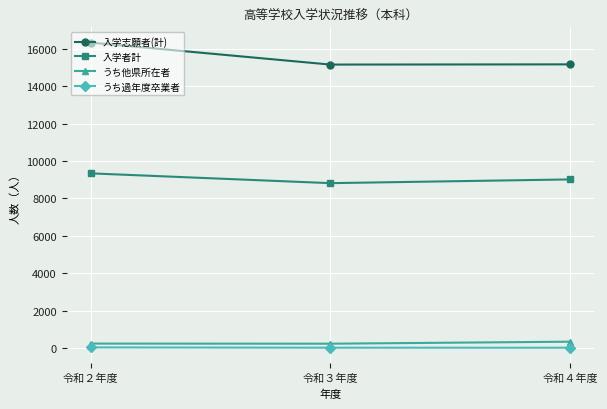

Is it true that うち過年度卒業者 equals 27 at 令和２年度?

True